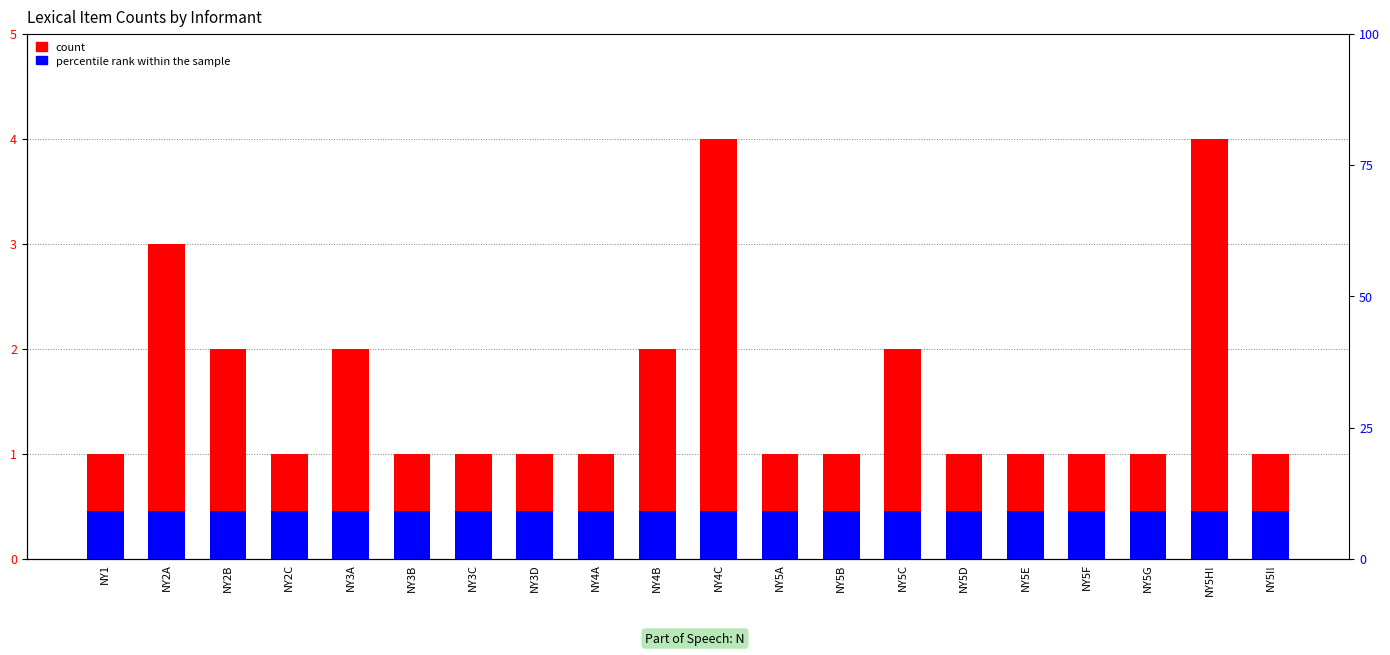

The count series shows 1.0 at NY5I!. True or false?

True